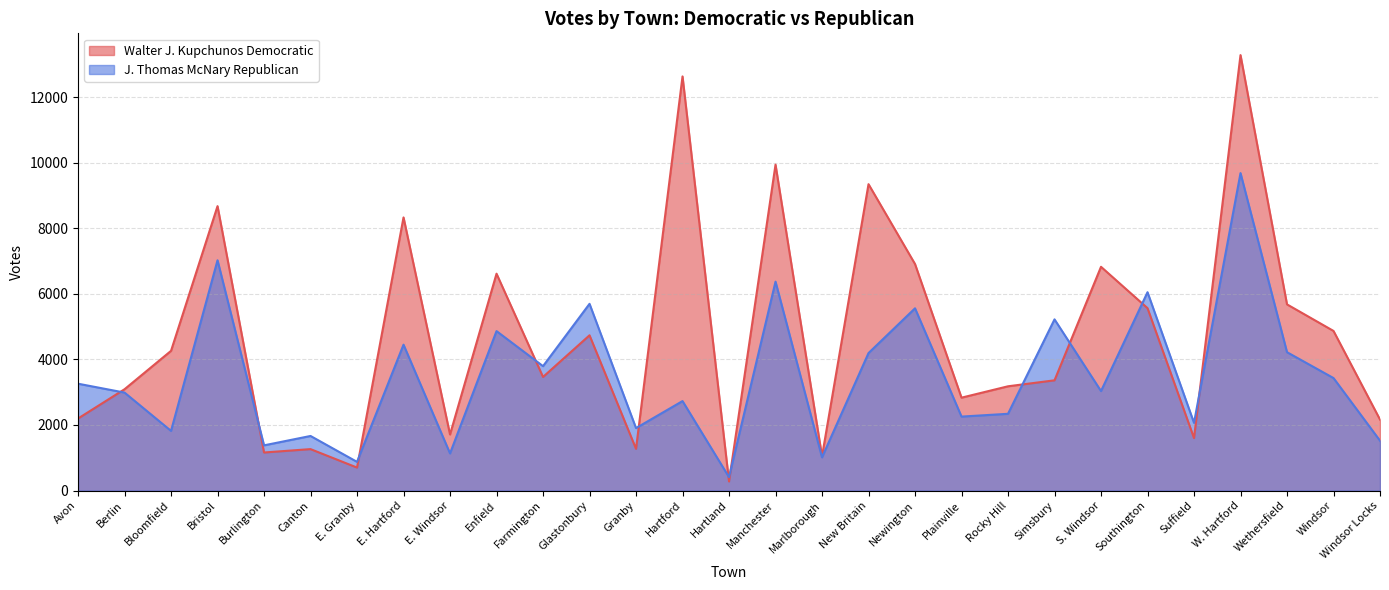

What is the highest value of the J. Thomas McNary Republican series?

9681